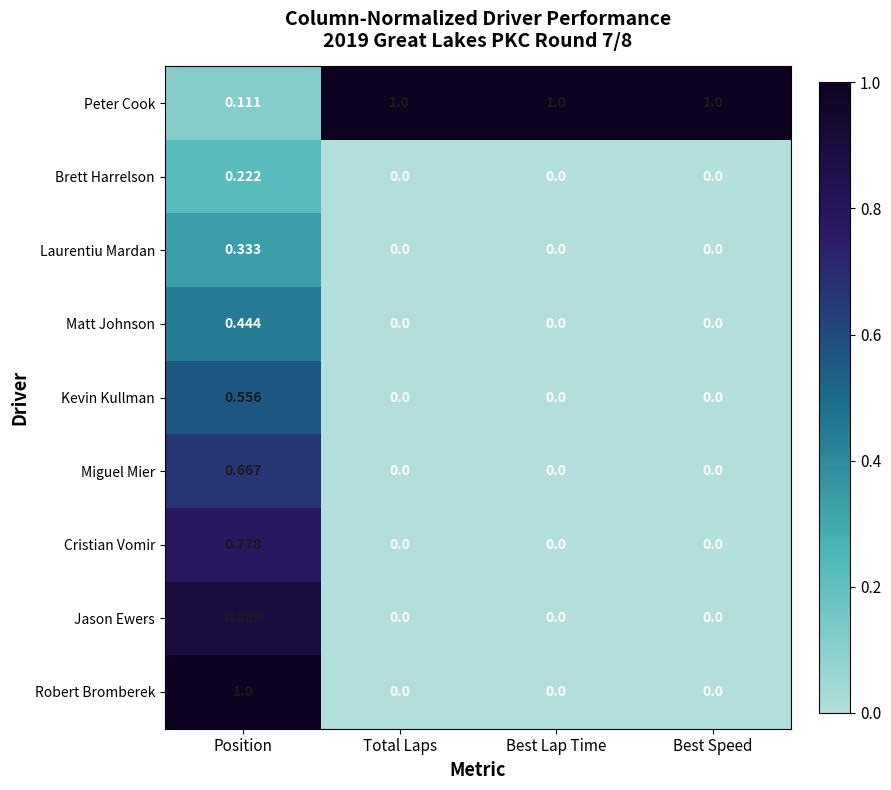

Between Position and Best Lap Time, which series saw the biggest shift?

Robert Bromberek